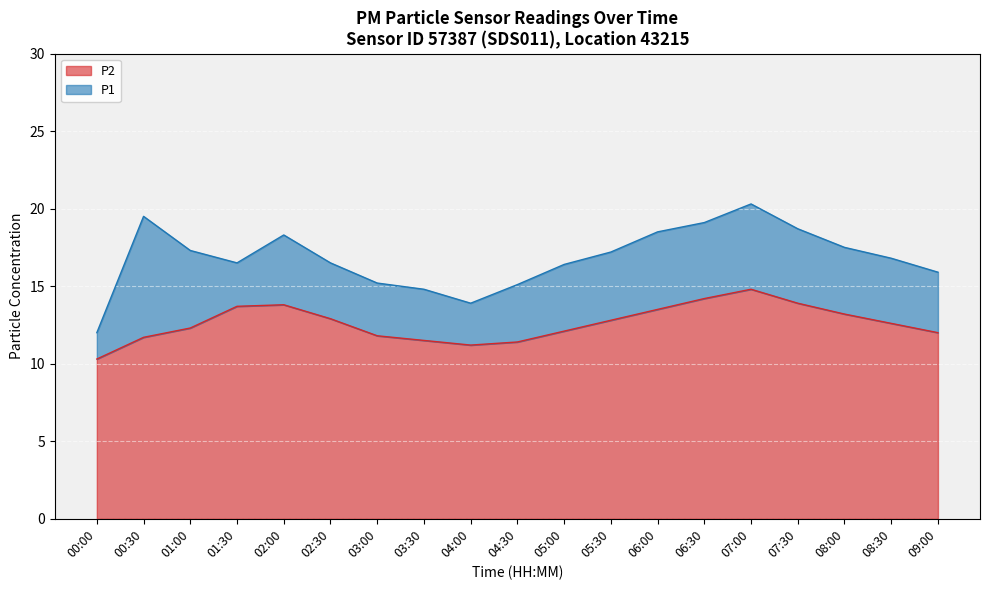

What is the spread (max minus min) of values at 03:00?

3.4